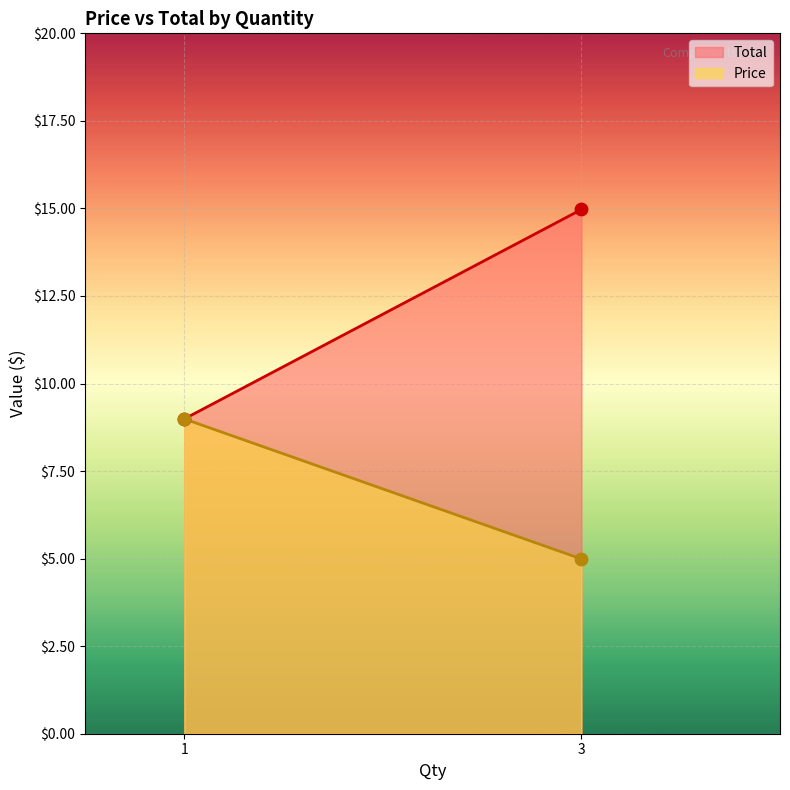

At which category is the sum across all series the highest?

3